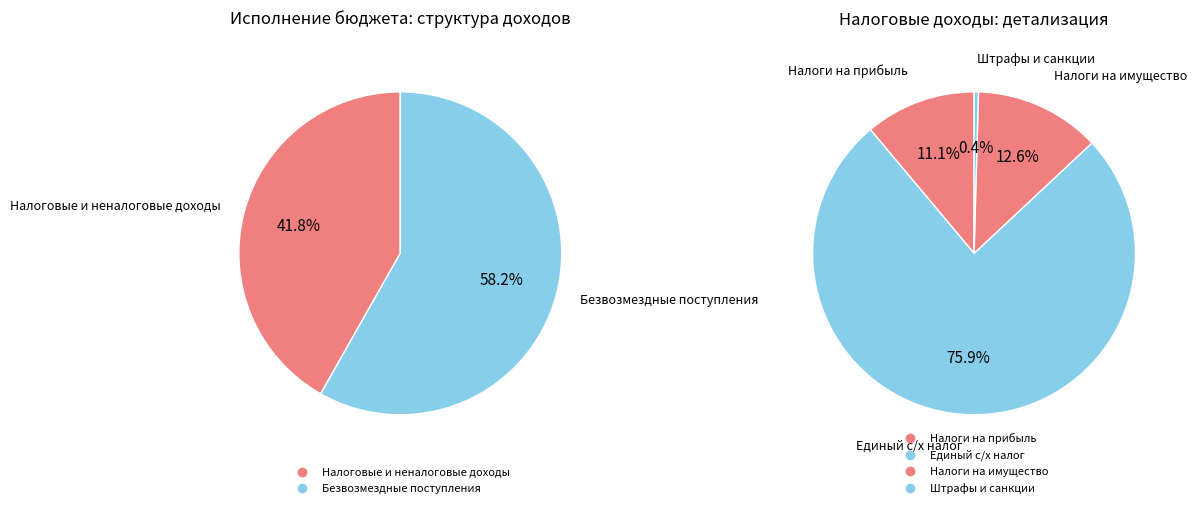

Which category has the biggest portion of the pie?

БЕЗВОЗМЕЗДНЫЕ ПОСТУПЛЕНИЯ